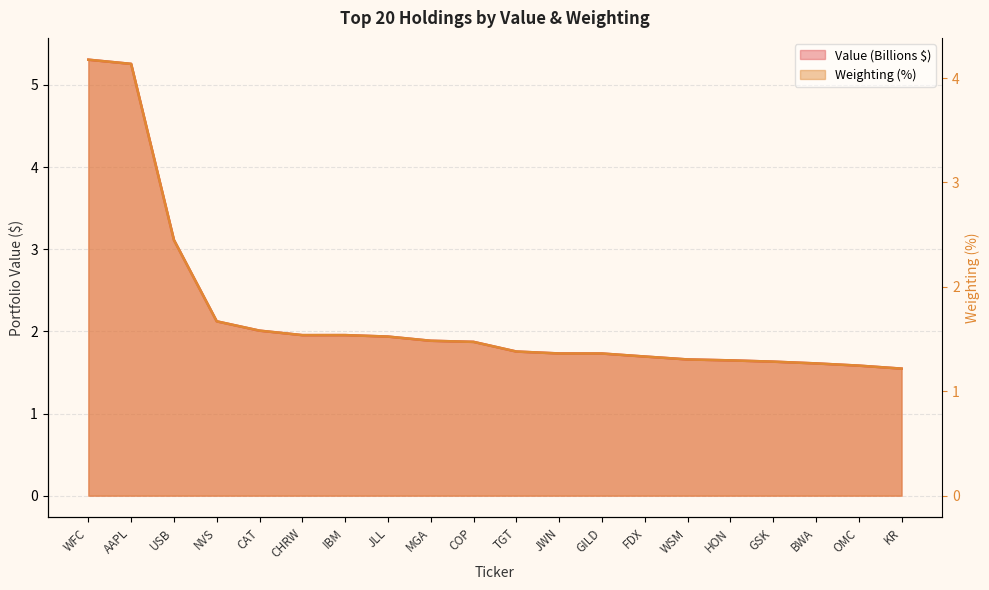

What is the total value across all series at JLL?

3.9